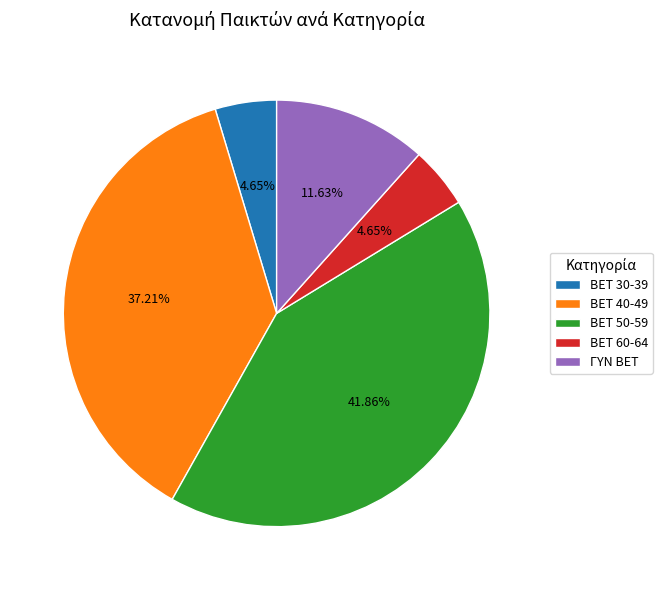

To the nearest percent, what portion does BET 60-64 represent?

5%